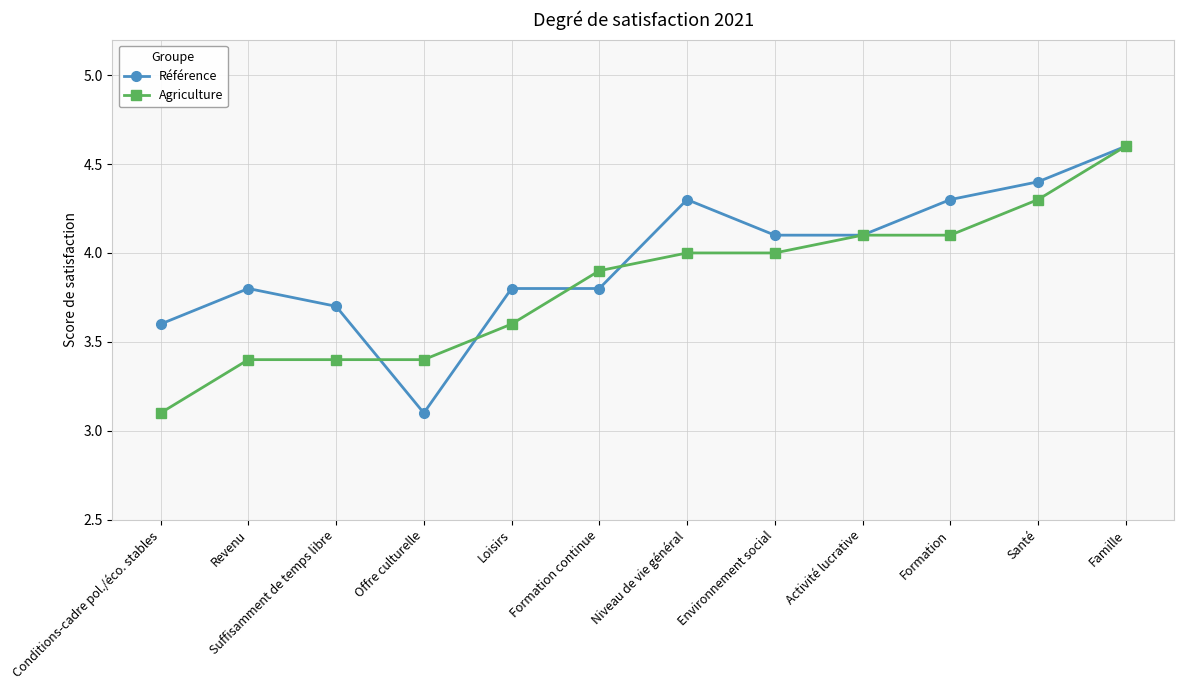

At which label does Agriculture reach its minimum?

Conditions-cadre pol./éco. stables